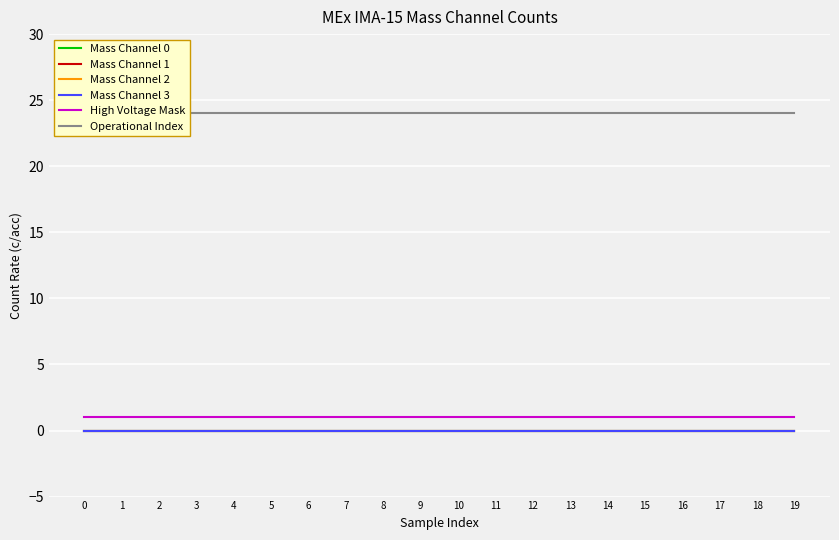

True or false: Mass Channel 1 has more than 1 points higher than both neighbors.

False